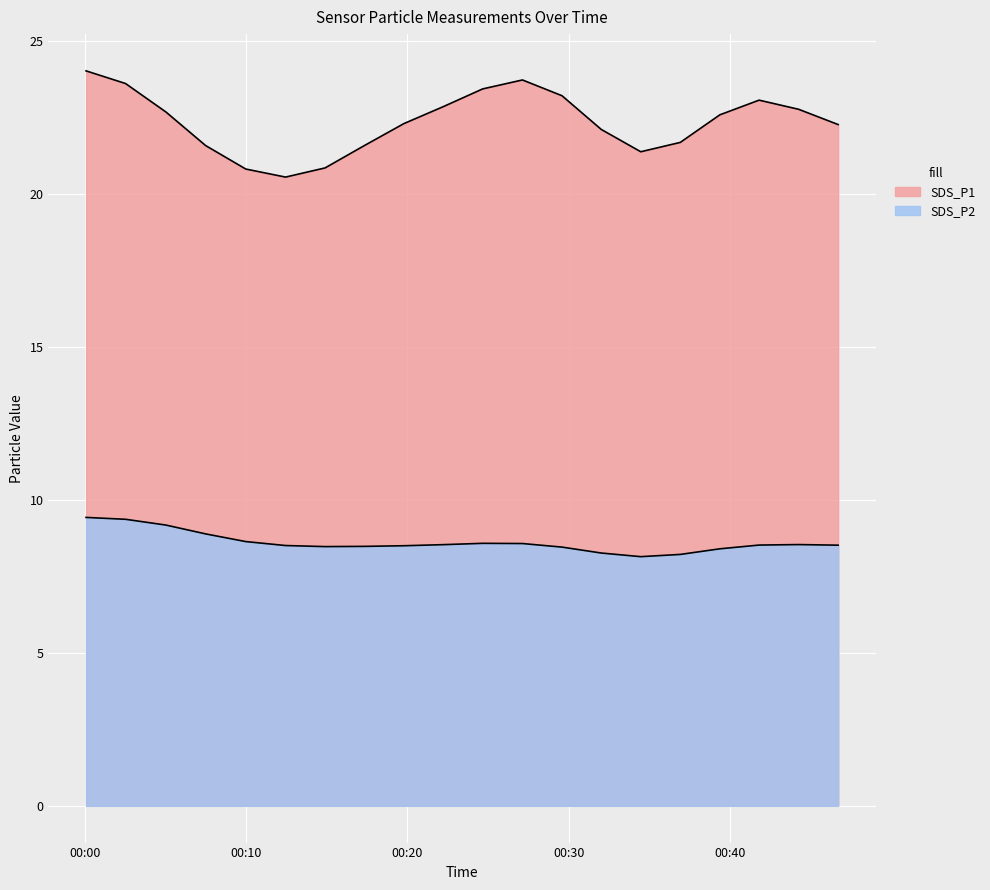

Does the chart display data point markers on the line(s)?

No